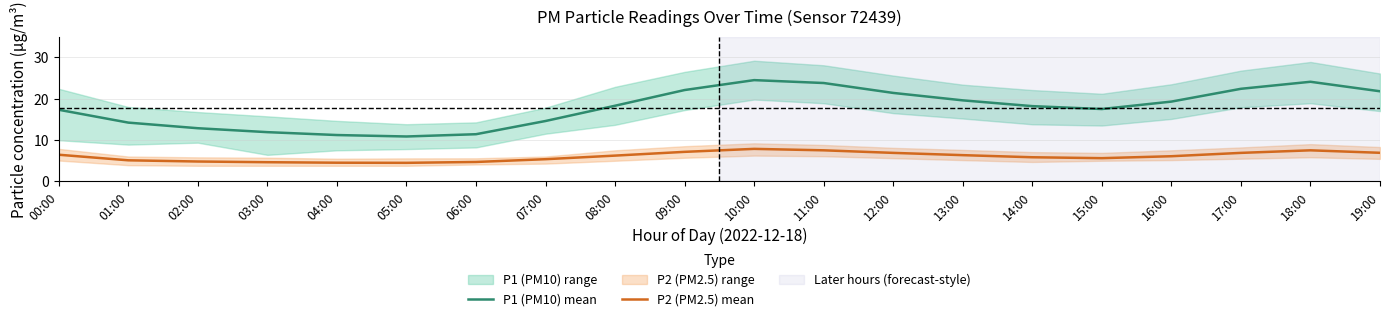

What is the value of the P1 (PM10) mean point at the 1st from the left?

17.3